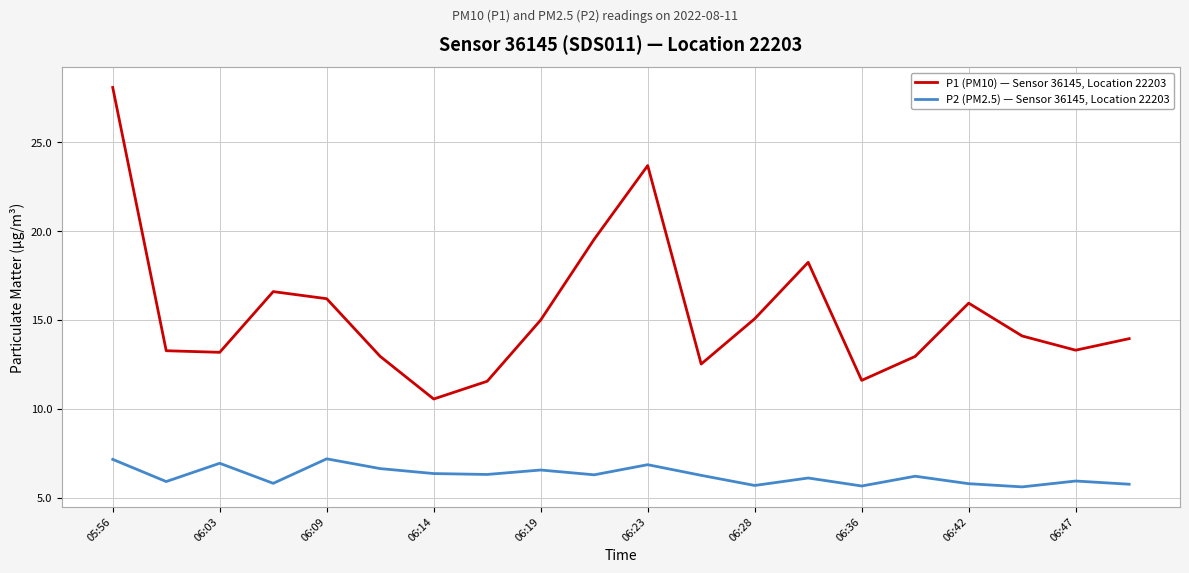

True or false: P1 (PM10) — Sensor 36145, Location 22203 and P2 (PM2.5) — Sensor 36145, Location 22203 cross at least once.

False